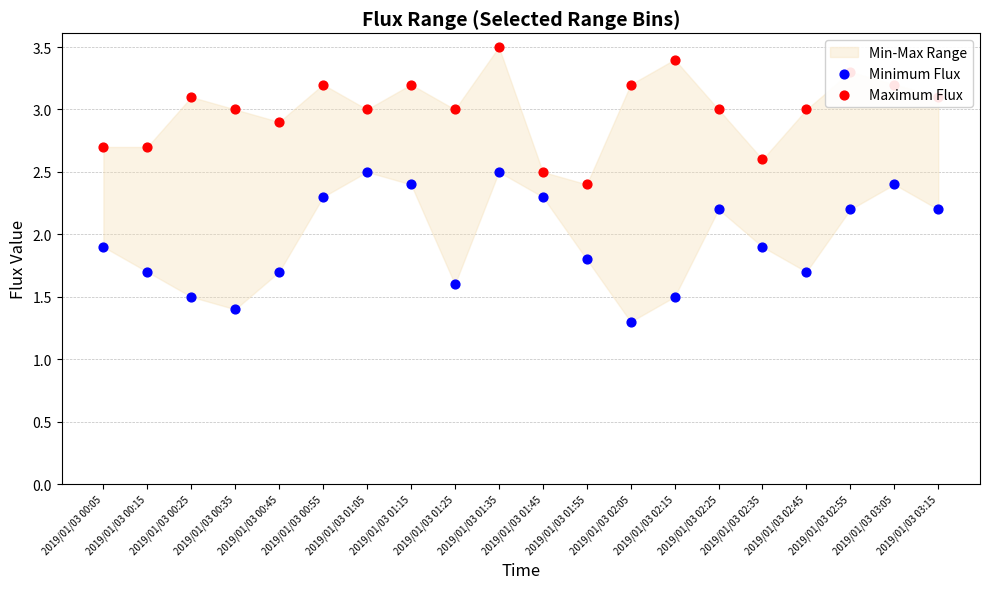

At how many categories does at least one series exceed 1?

20